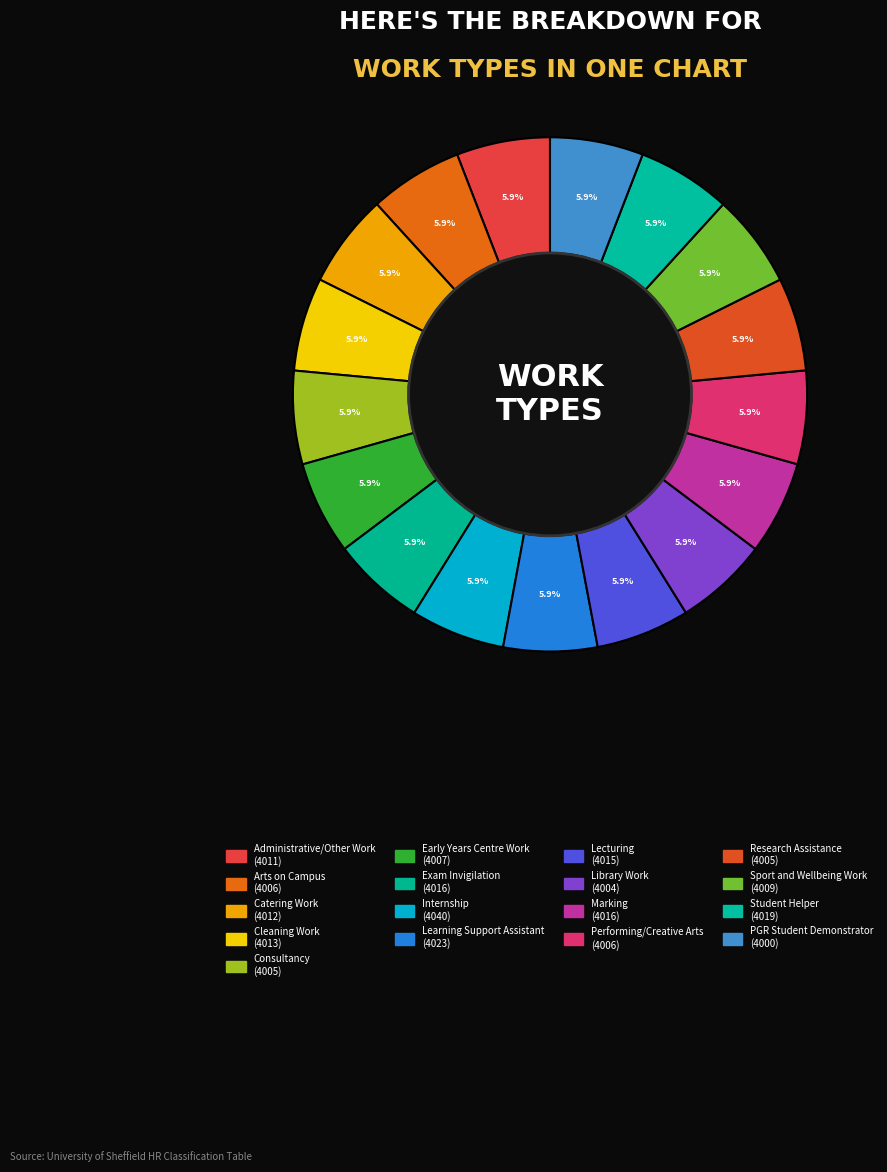

Rank the categories by value from lowest to highest.

PGR Student Demonstrator, Library Work, Consultancy, Research Assistance, Arts on Campus, Performing/Creative Arts, Early Years Centre Work, Sport and Wellbeing Work, Administrative/Other Work, Catering Work, Cleaning Work, Lecturing, Exam Invigilation, Marking, Student Helper, Learning Support Assistant, Internship